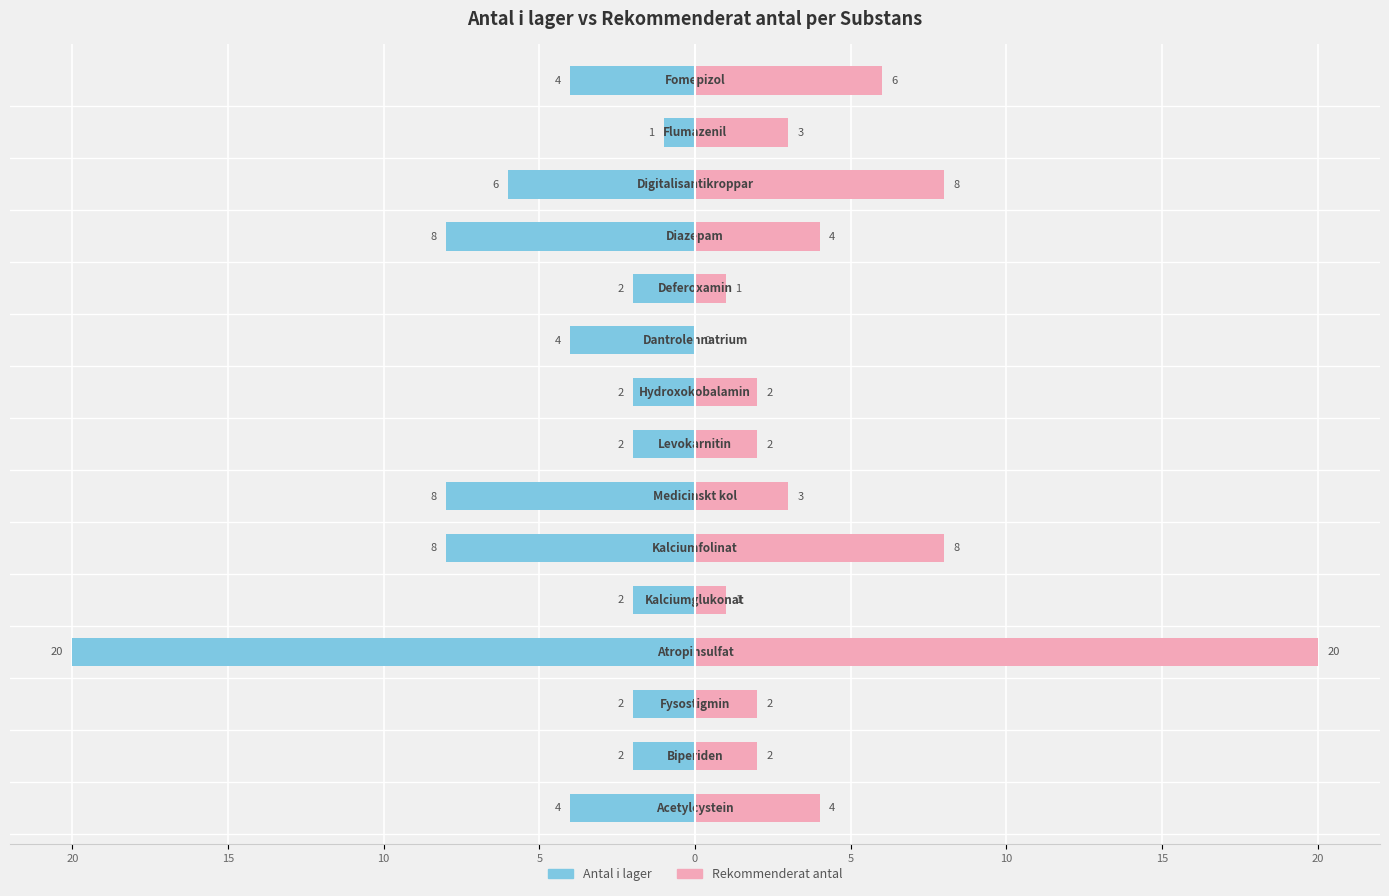

What is the value of the Antal i lager bar at the 1st from the left?

-4